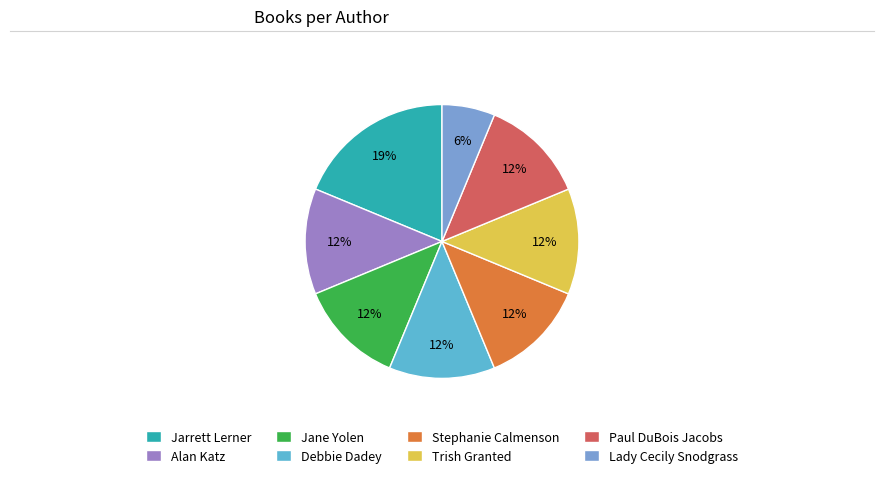

Is it true that Trish Granted is 12% of the pie?

True